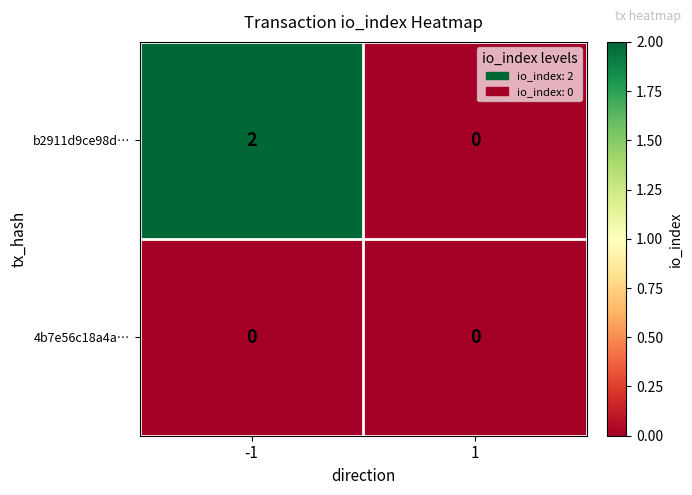

What is the greatest value displayed?

2